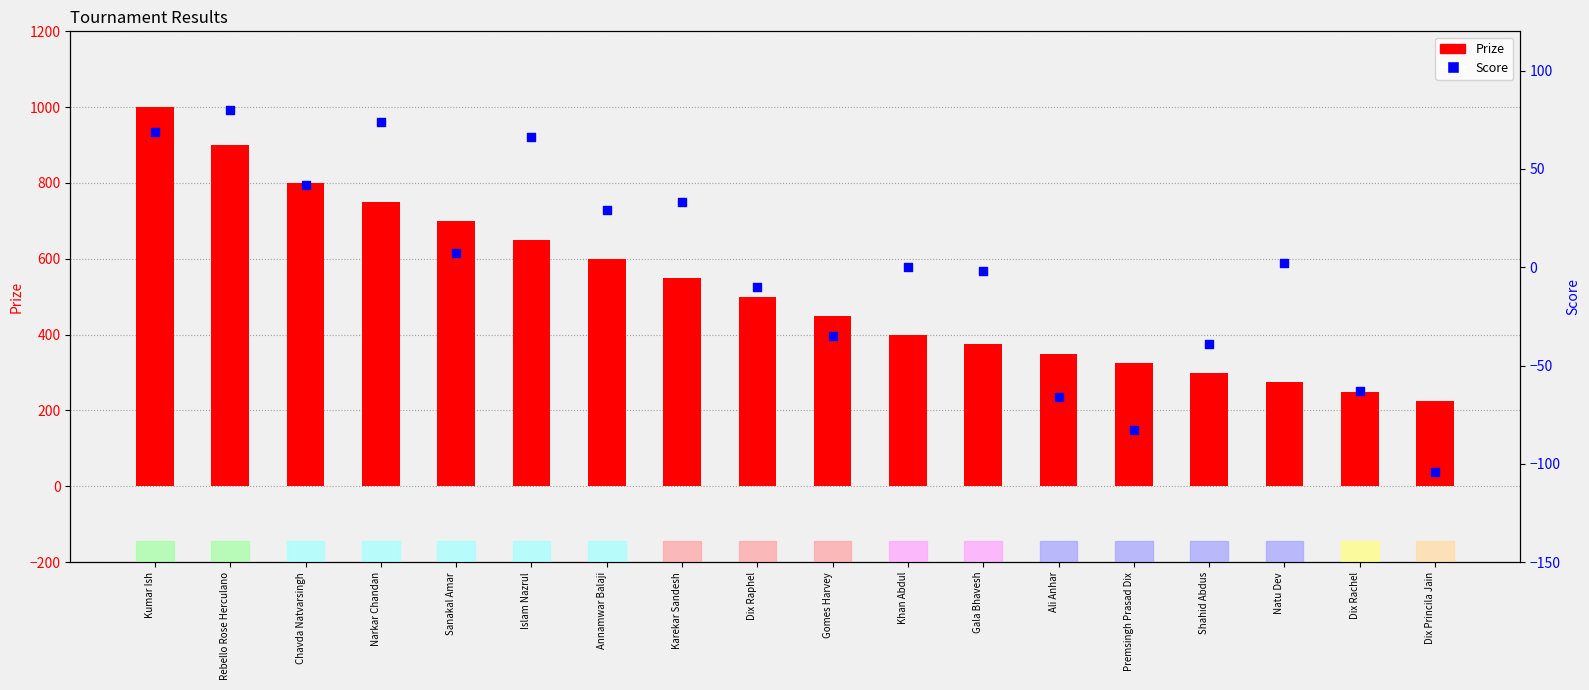

What are all the series names shown in the legend?

Prize, Score